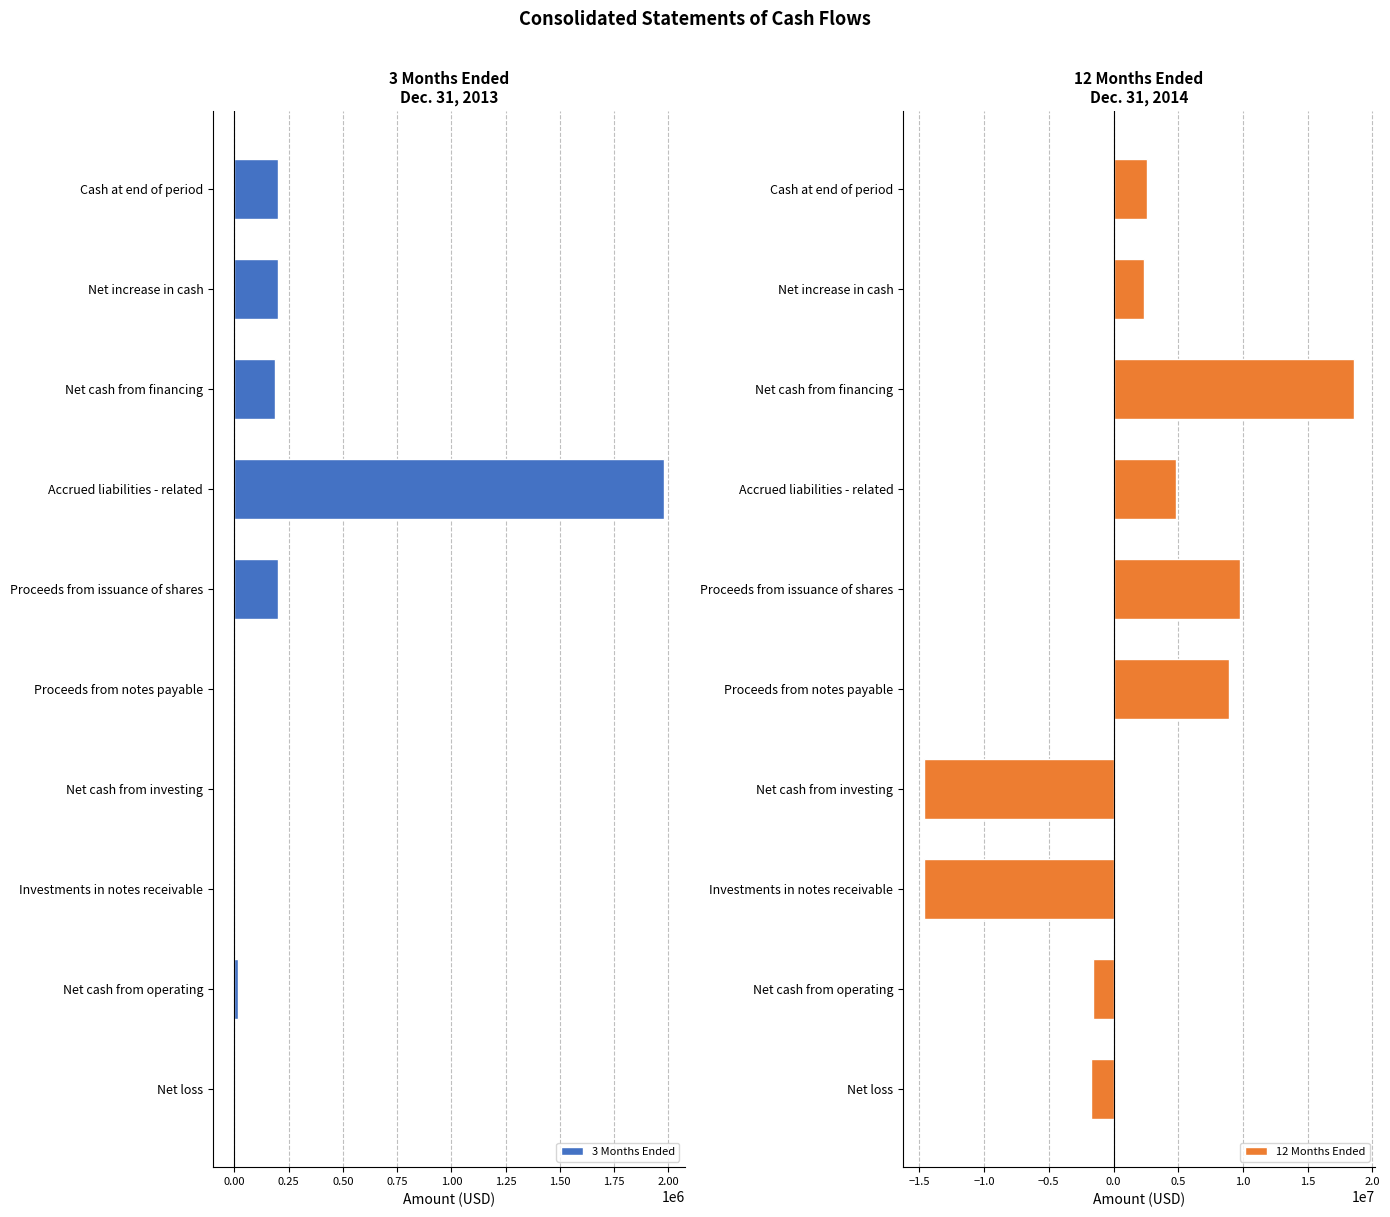

What is the difference between the 3 Months Ended values at Net cash from financing and Net loss?

185234